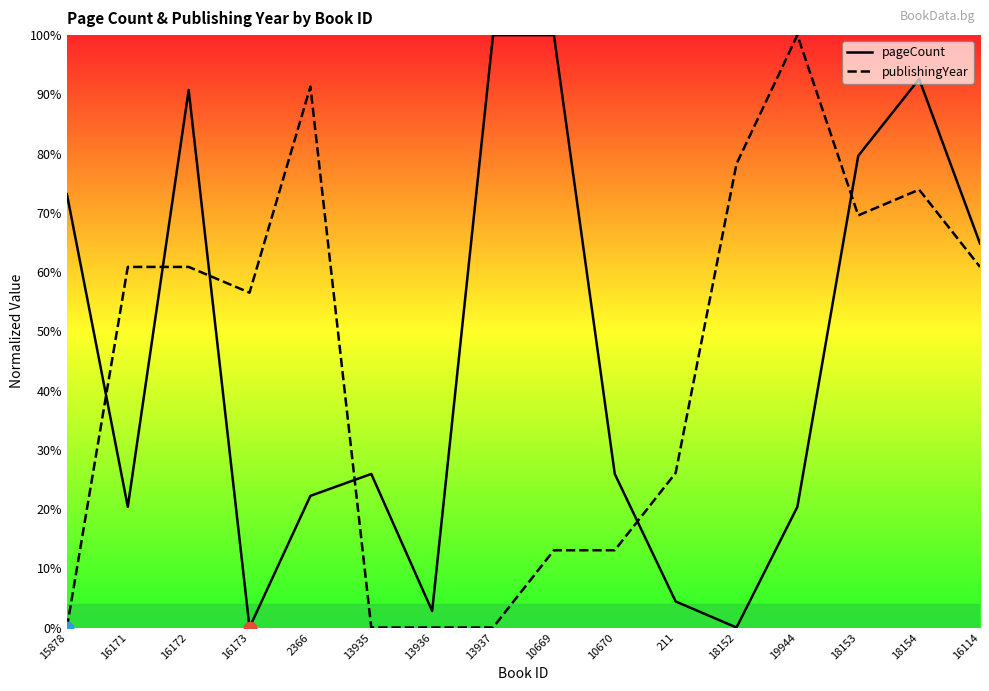

What is the total value across all series at 15878?

73.1